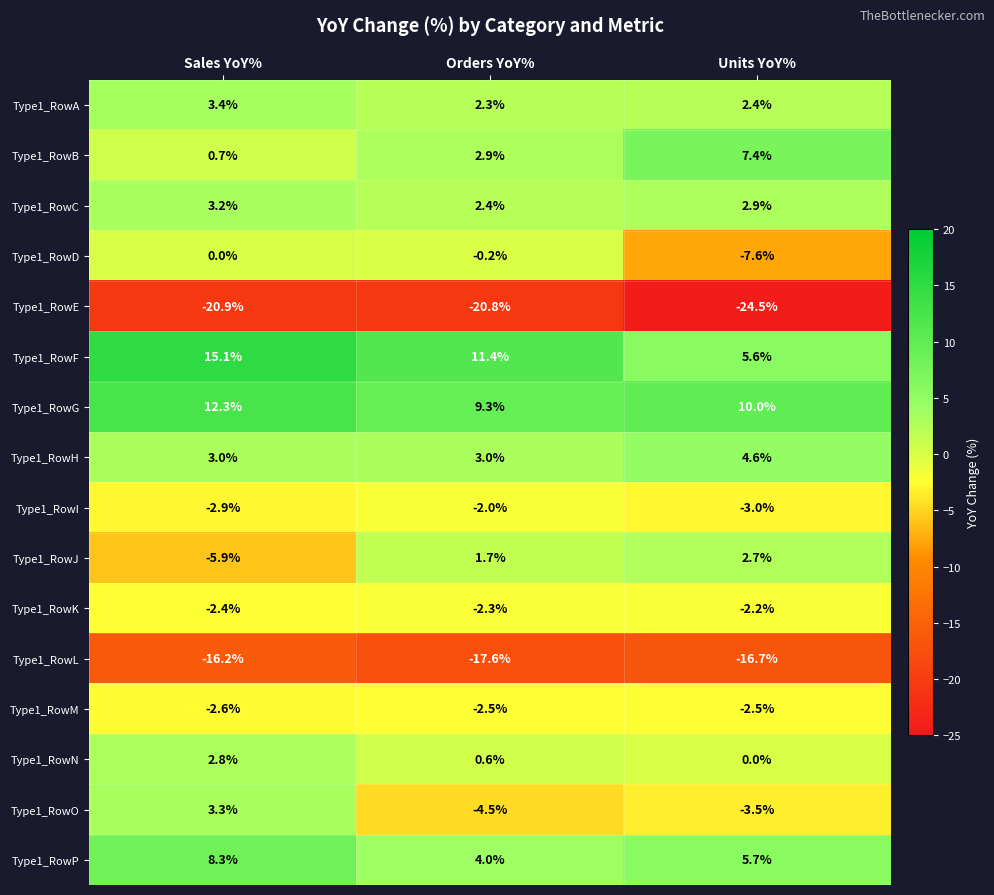

Which series changed the most between Orders YoY% and Units YoY%?

Type1_RowD